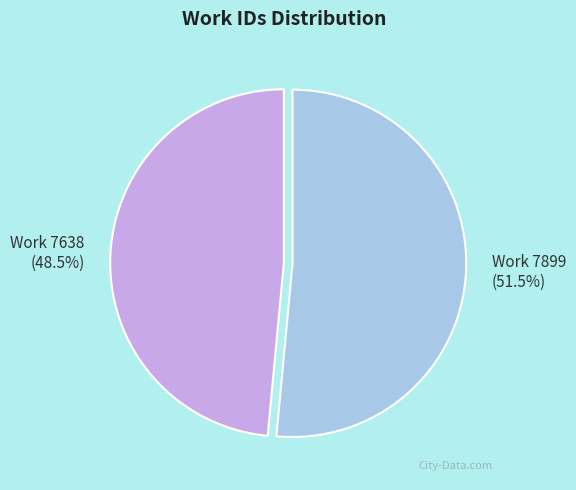

Between Work 7638 (48.5%) and Work 7899 (51.5%), which is larger?

Work 7899 (51.5%)